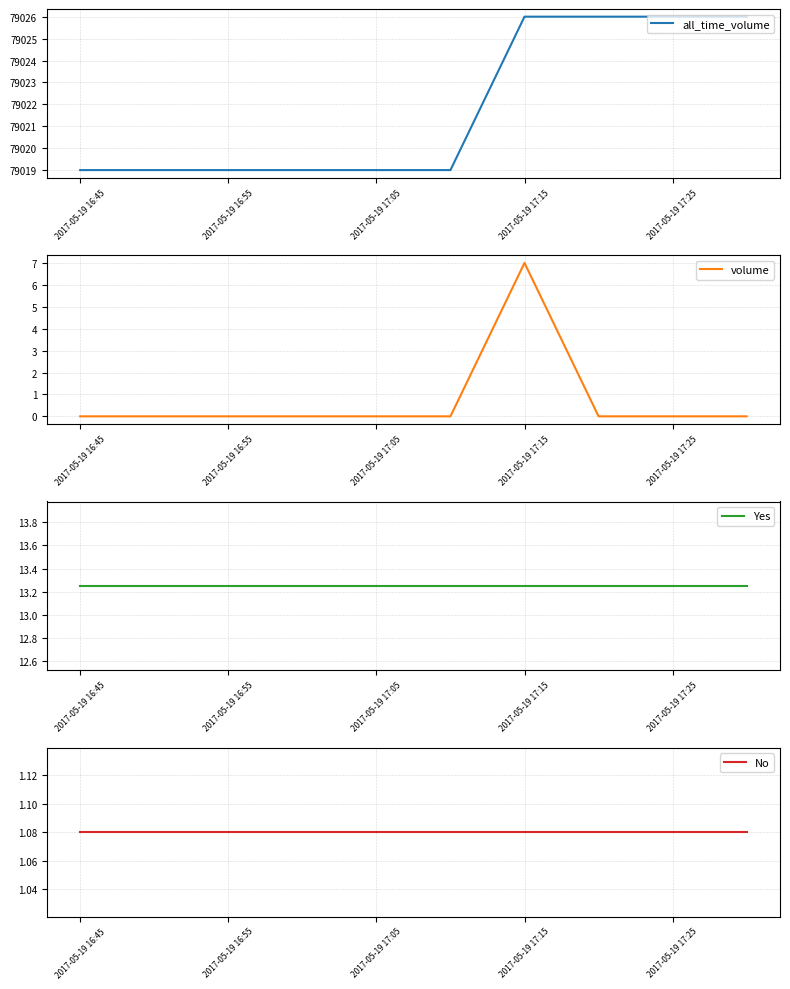

True or false: Yes and all_time_volume intersect in this chart.

False